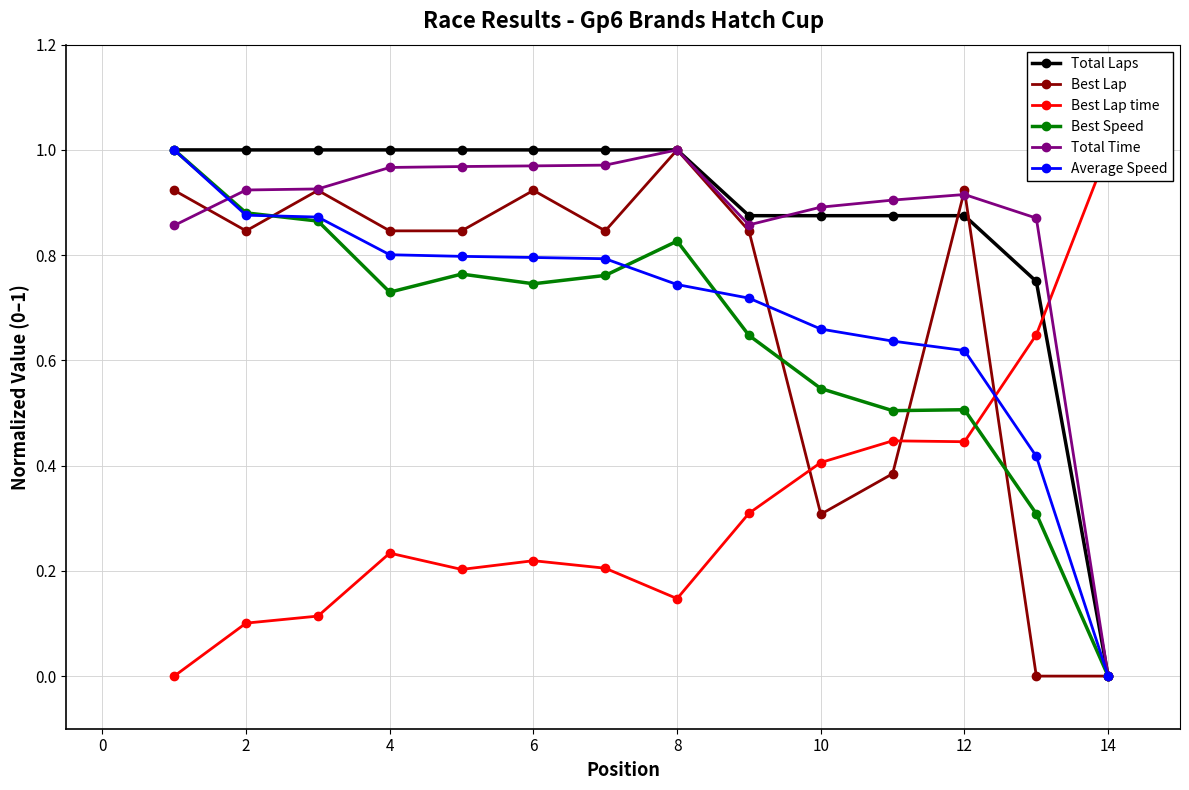

True or false: Best Speed and Total Laps intersect in this chart.

False